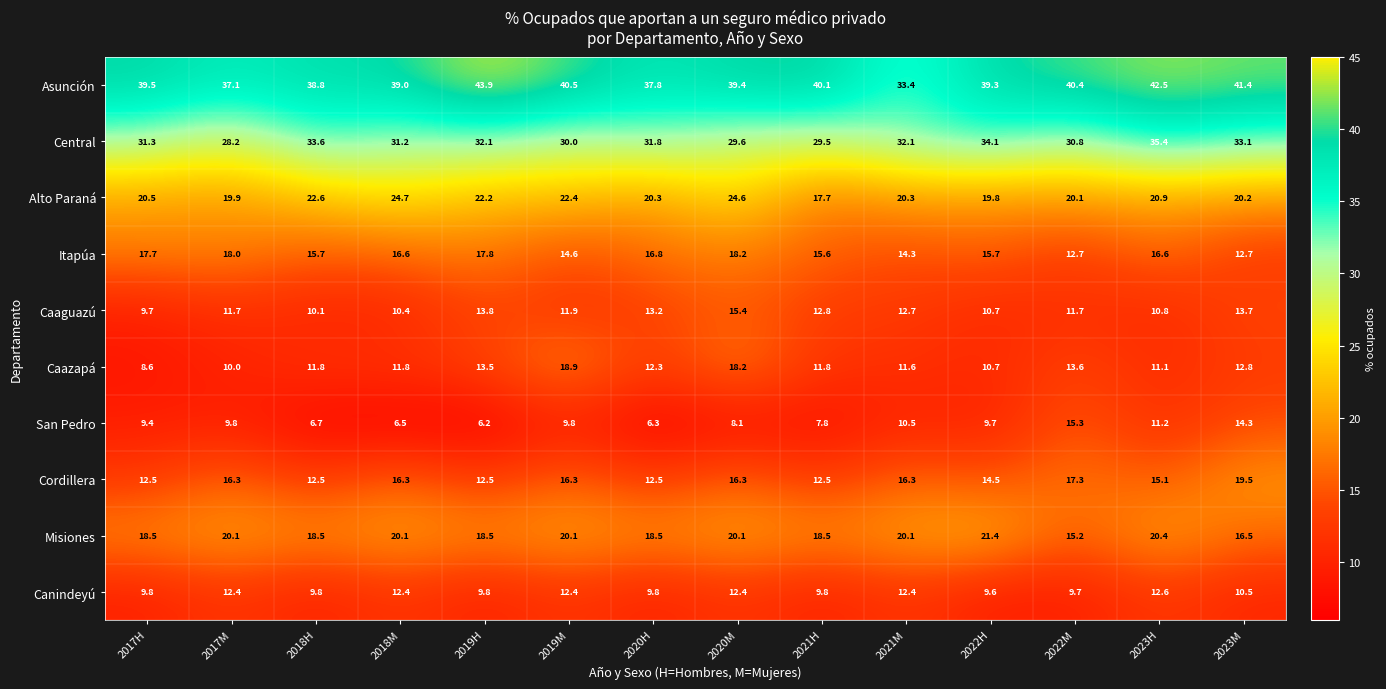

The value of Canindeyú at 2019M is 19.4. True or false?

False